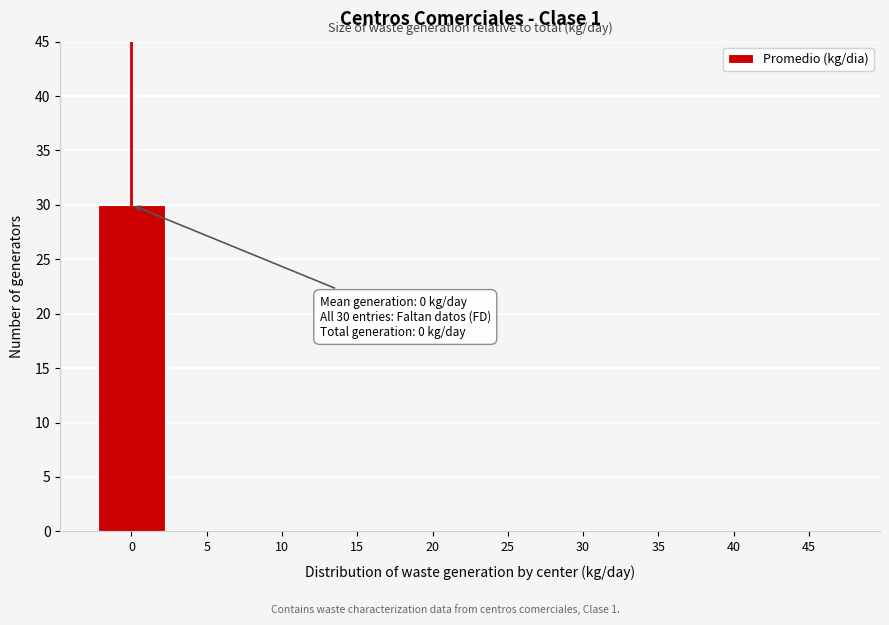

Reading left to right, what are all the values shown in this chart?

0=30	5=0	10=0	15=0	20=0	25=0	30=0	35=0	40=0	45=0